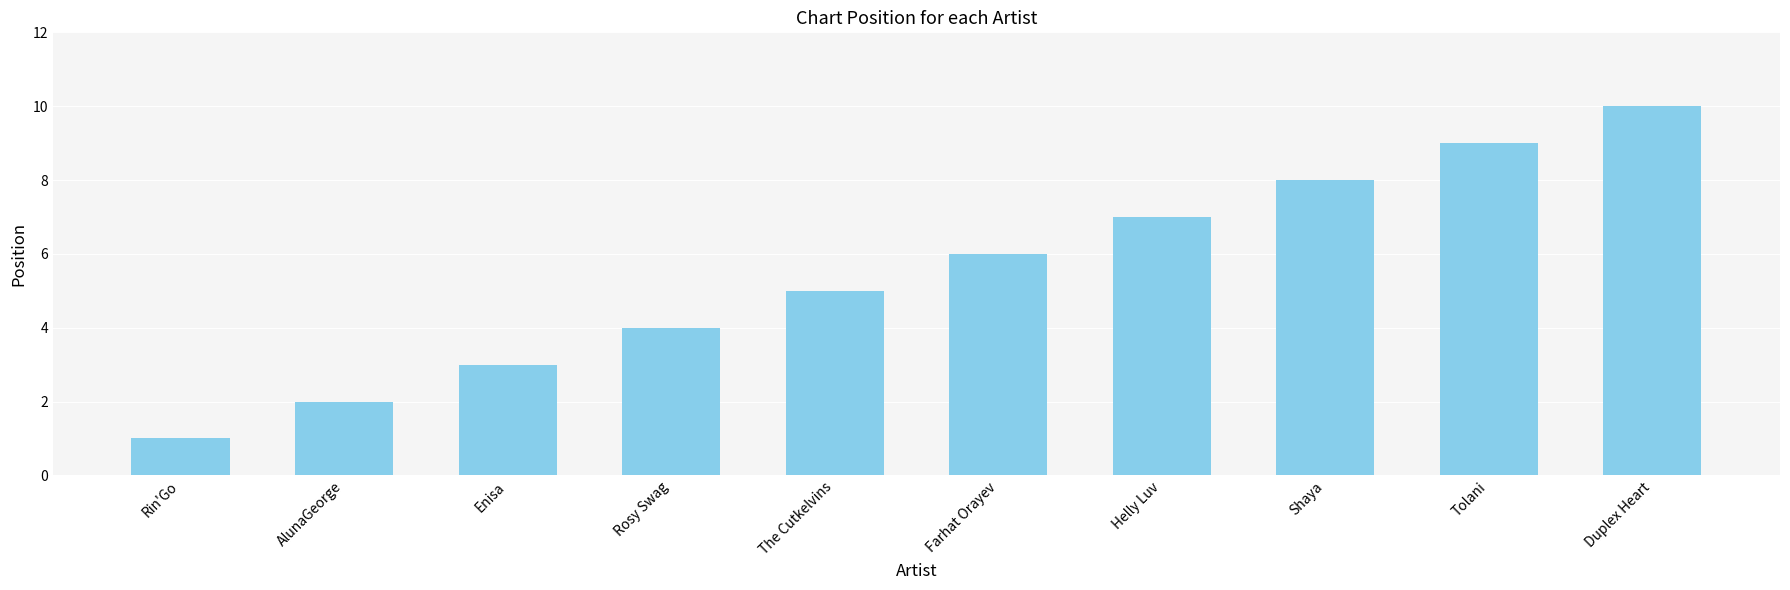

What is the approximate value at The Cutkelvins?

5